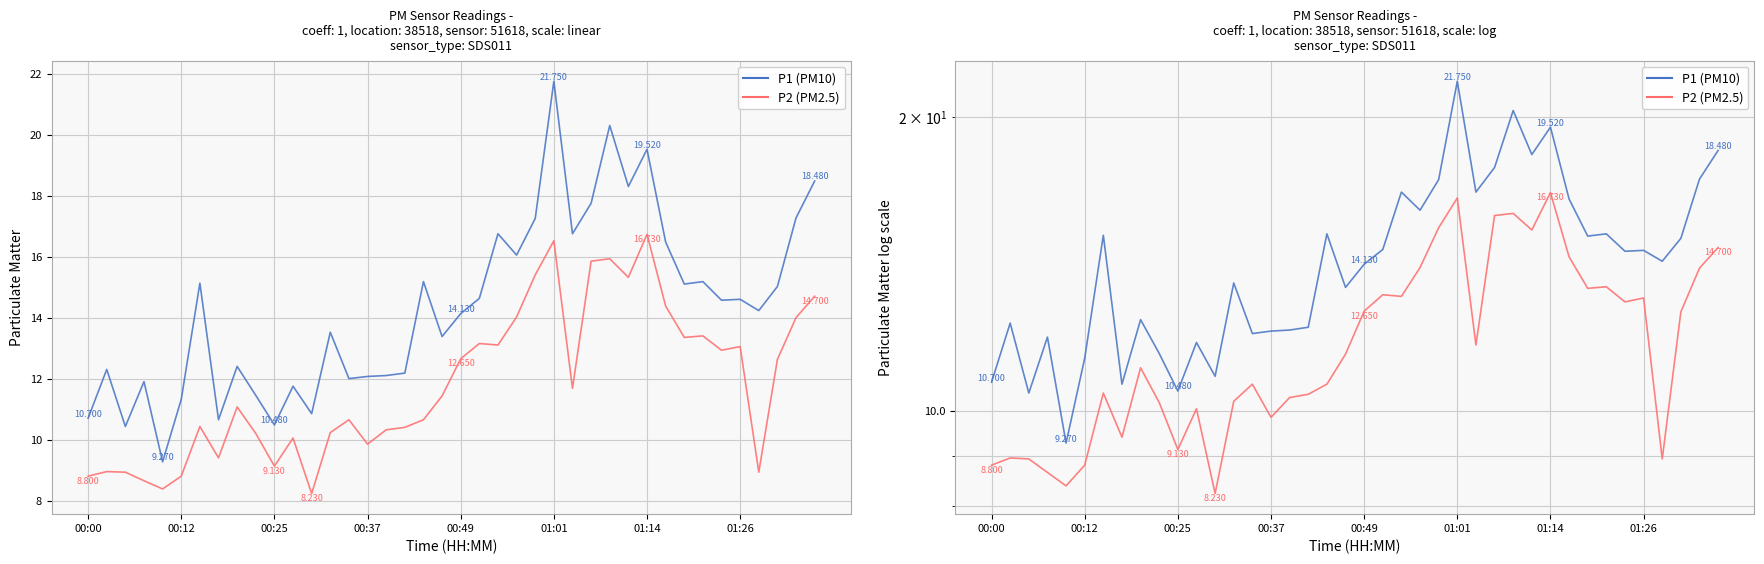

Is it true that P1 (PM10) equals 17.8 at 27?

True